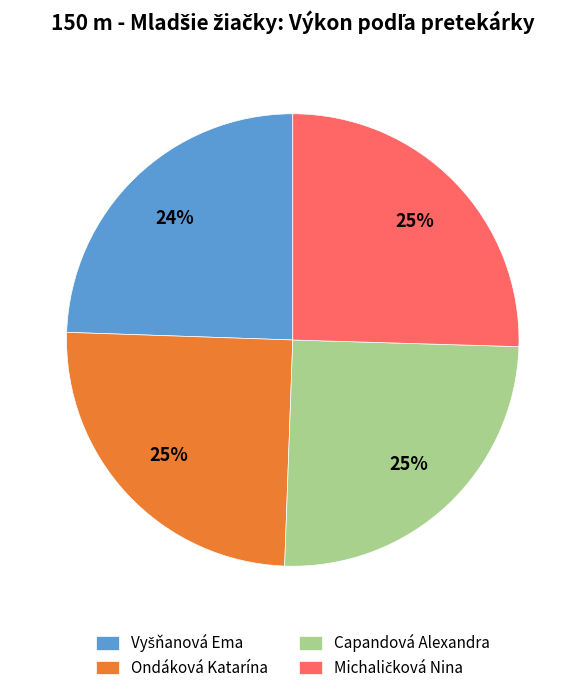

What percentage is the Capandová Alexandra slice, to the nearest percent?

25%